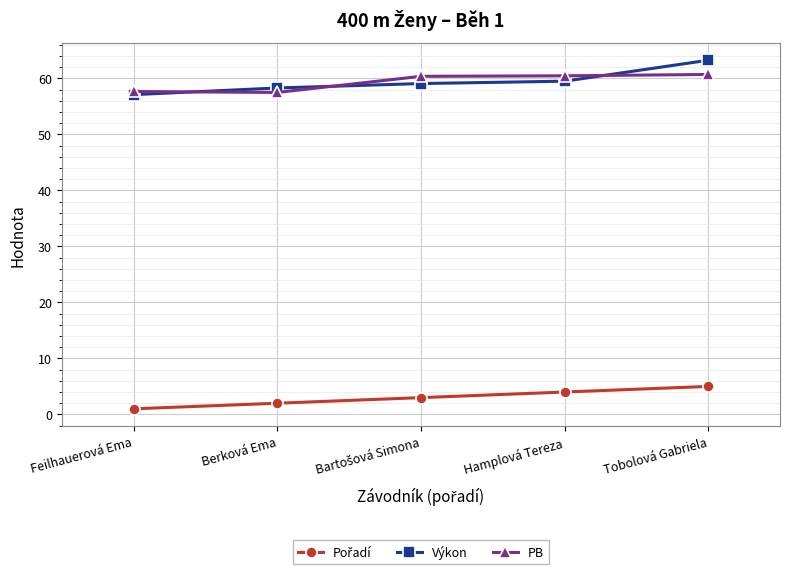

What is the label of the 5th point from the left?

Tobolová Gabriela